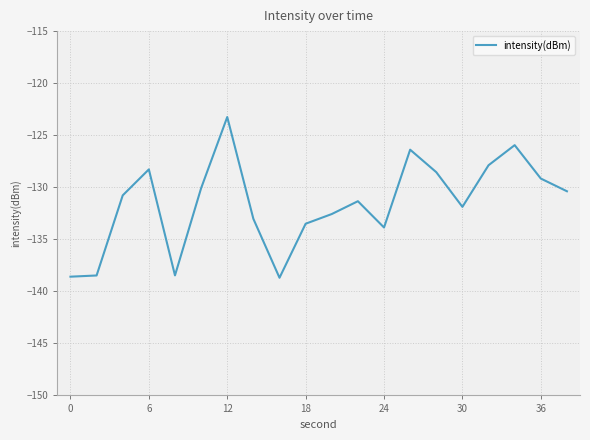

What is the difference between the maximum and minimum values?

15.4